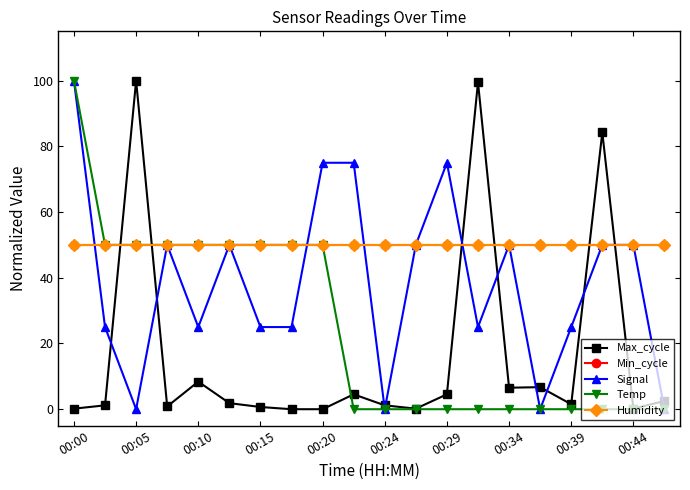

Reading left to right, transcribe all the data shown in this chart.

Max_cycle: 0.2	1.2	100.0	0.8	8.4	1.8	0.7	0.0	0.0	4.5	1.2	0.2	4.5	99.5	6.5	6.7	1.5	84.2	0.2	2.5
Min_cycle: 50.0	50.0	50.0	50.0	50.0	50.0	50.0	50.0	50.0	50.0	50.0	50.0	50.0	50.0	50.0	50.0	50.0	50.0	50.0	50.0
Signal: 100.0	25.0	0.0	50.0	25.0	50.0	25.0	25.0	75.0	75.0	0.0	50.0	75.0	25.0	50.0	0.0	25.0	50.0	50.0	0.0
Temp: 100.0	50.0	50.0	50.0	50.0	50.0	50.0	50.0	50.0	0.0	0.0	0.0	0.0	0.0	0.0	0.0	0.0	0.0	0.0	0.0
Humidity: 50.0	50.0	50.0	50.0	50.0	50.0	50.0	50.0	50.0	50.0	50.0	50.0	50.0	50.0	50.0	50.0	50.0	50.0	50.0	50.0